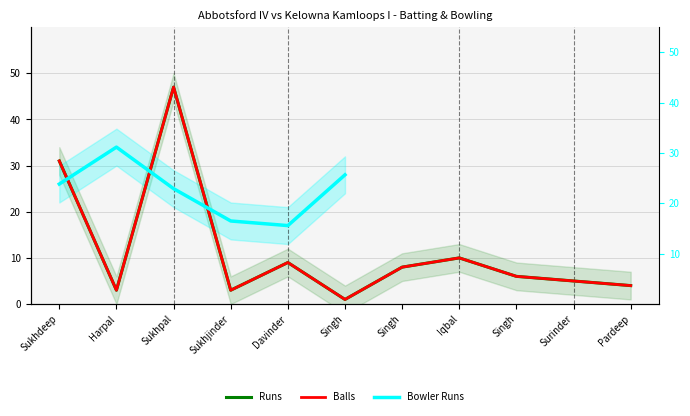

What is the sum of all Runs values?

127